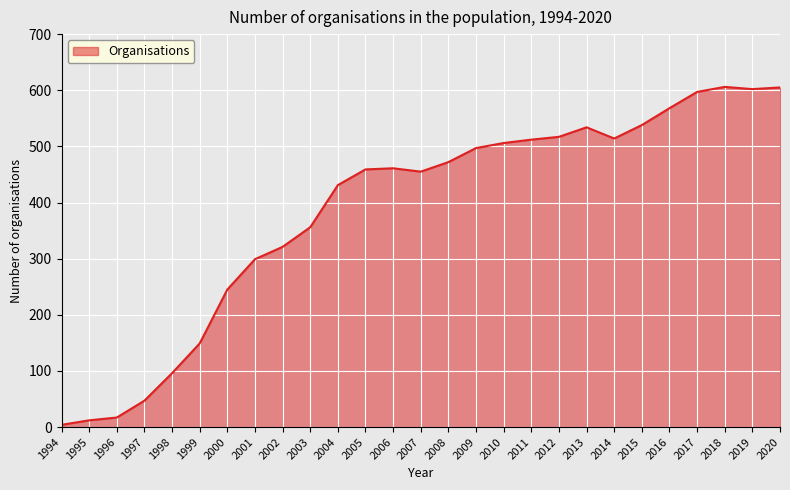

What is the sum of the values at 2002 and 2010?

827